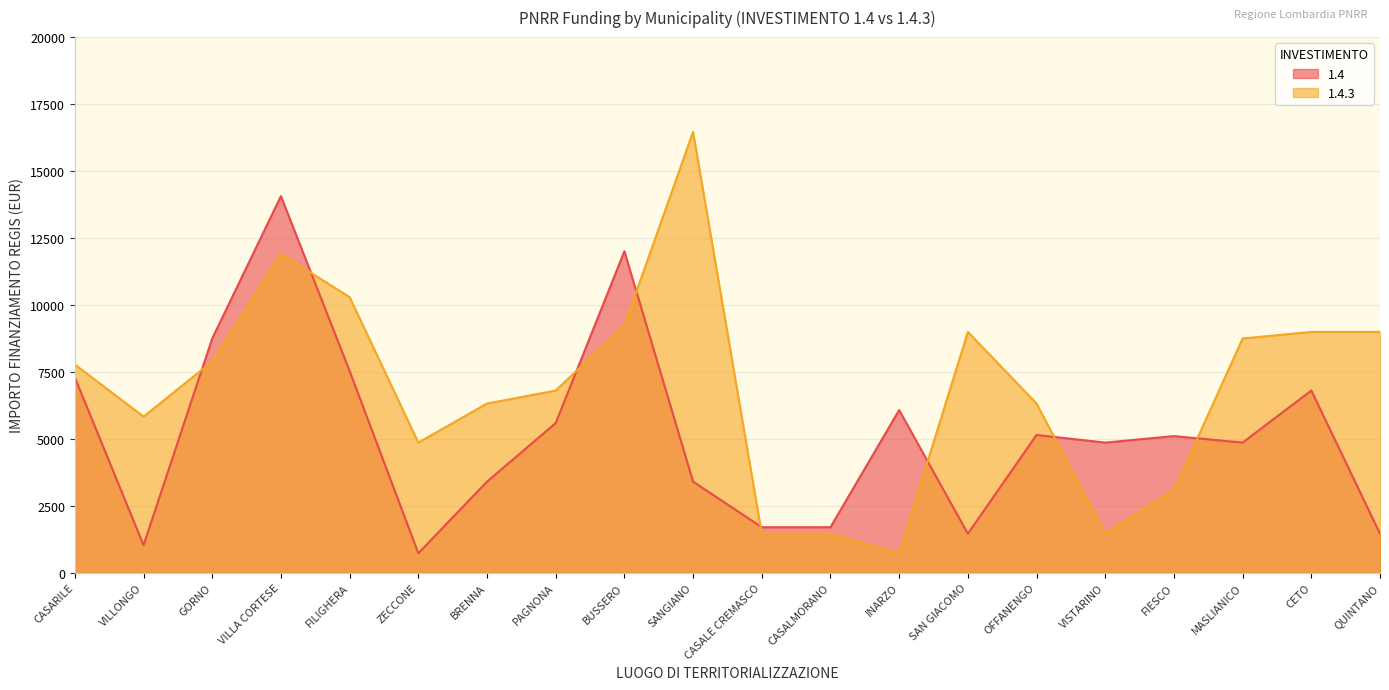

Between CETO and INARZO, which is larger?

CETO